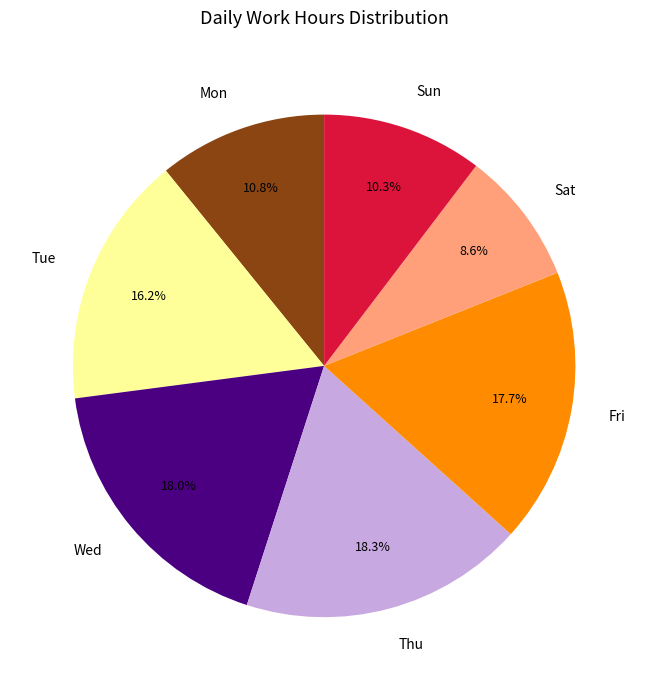

Which slice is the smallest?

Sat